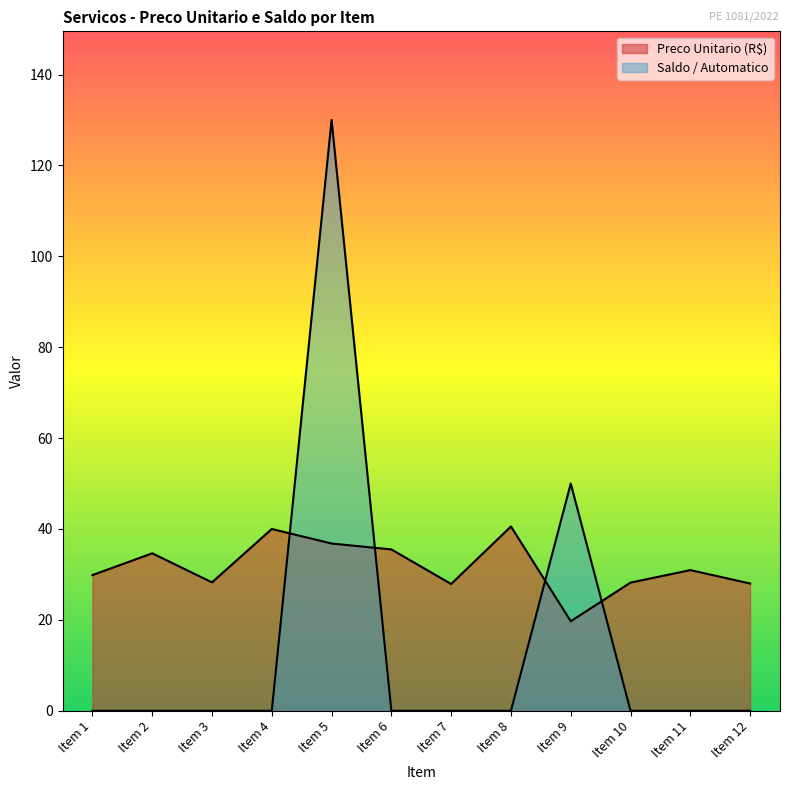

What is the highest value of the Saldo / Automatico series?

130.0